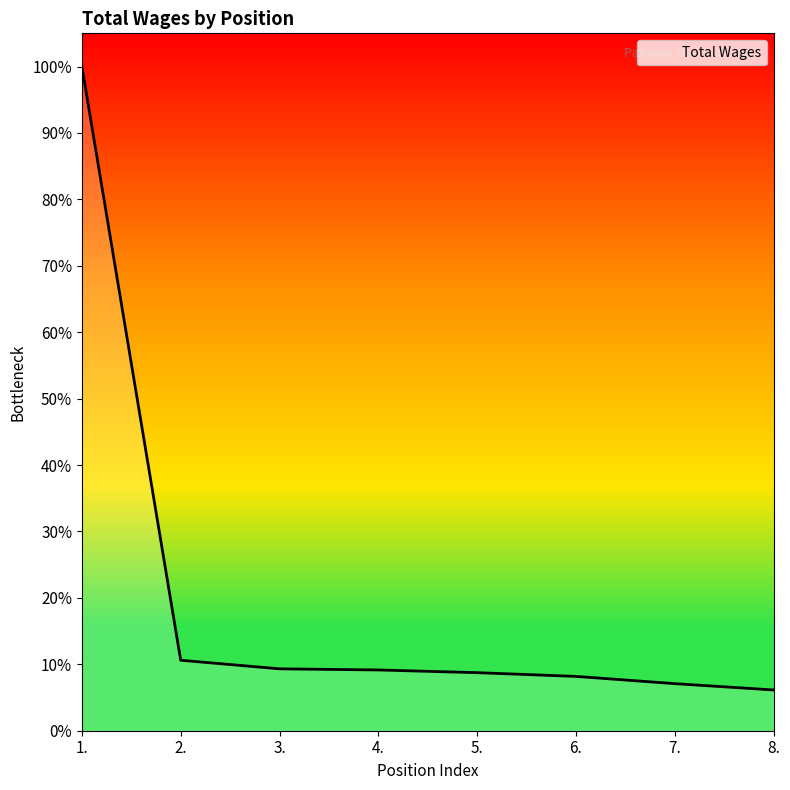

What is the label of the 3rd point from the right?

6.